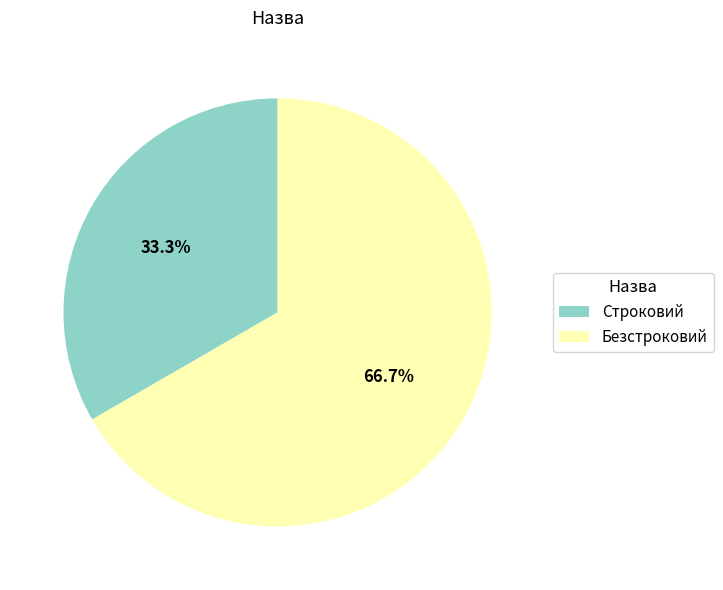

Rank the categories by value from highest to lowest.

Безстроковий, Строковий